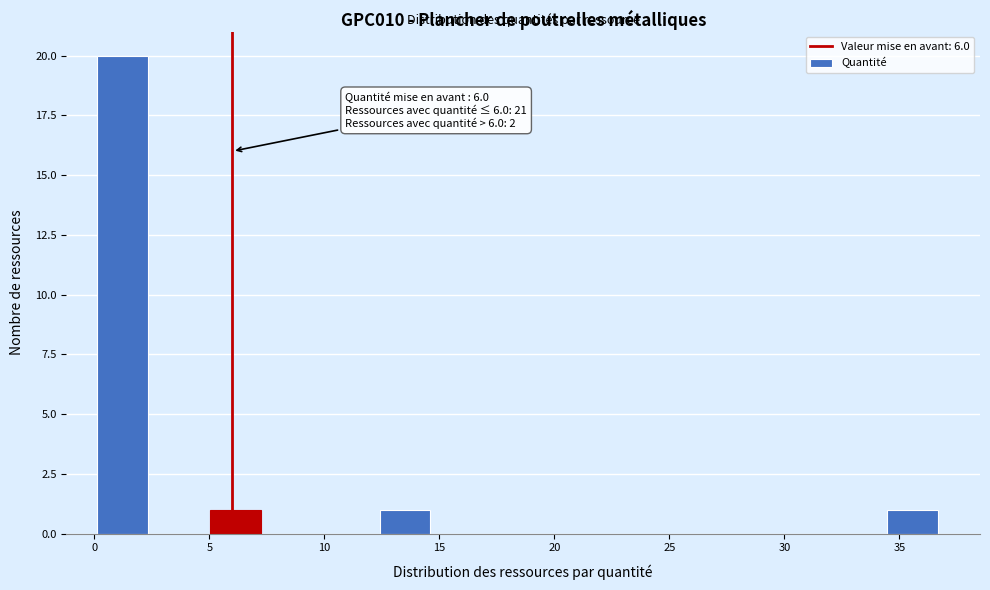

Which range on the x-axis has the tallest bar?

0.0 to 2.5